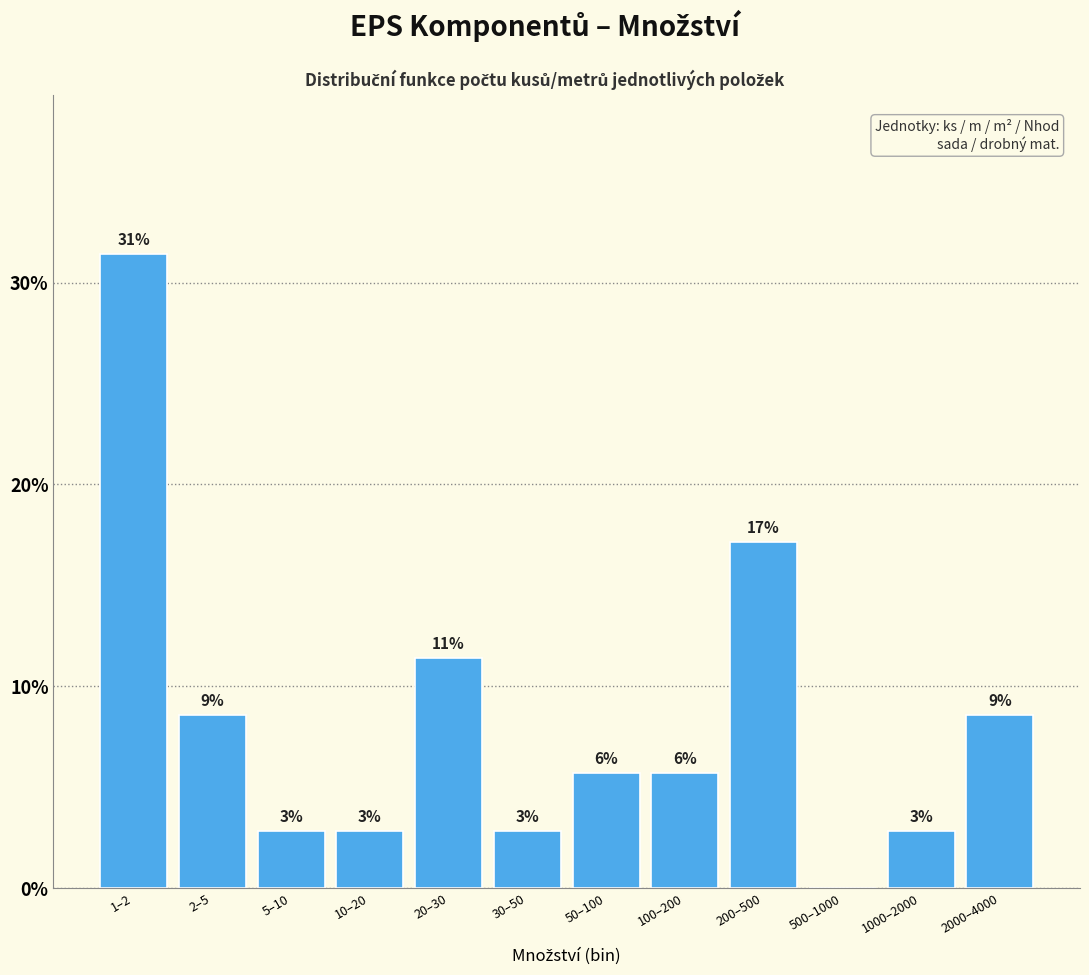

Are the bars horizontal?

No